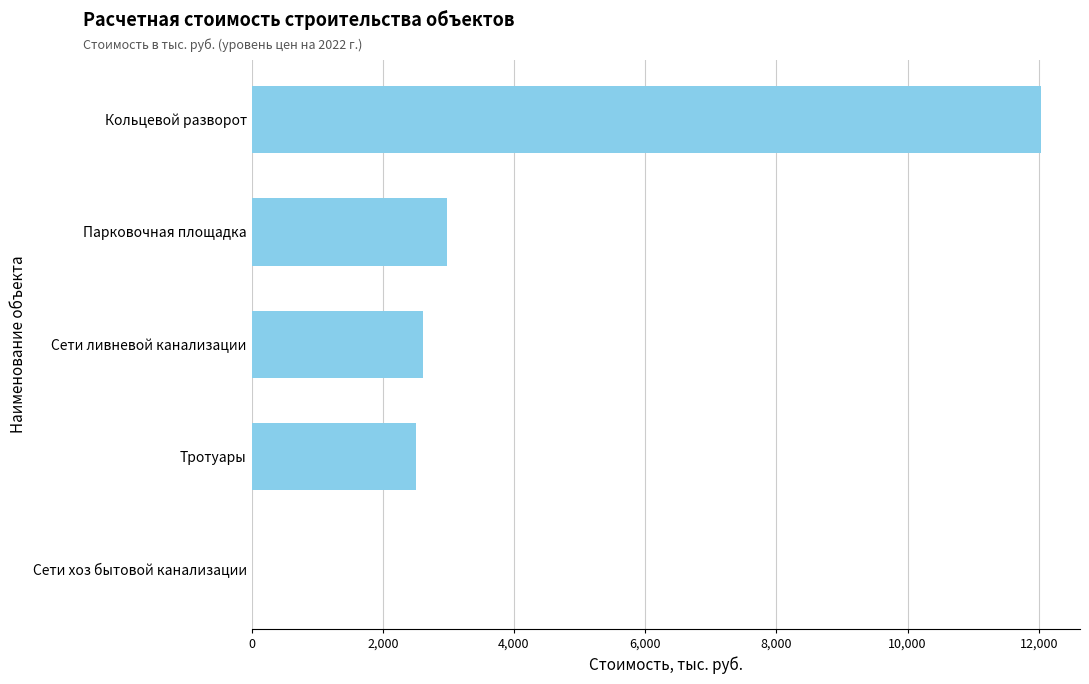

Does the chart contain stacked bars?

No